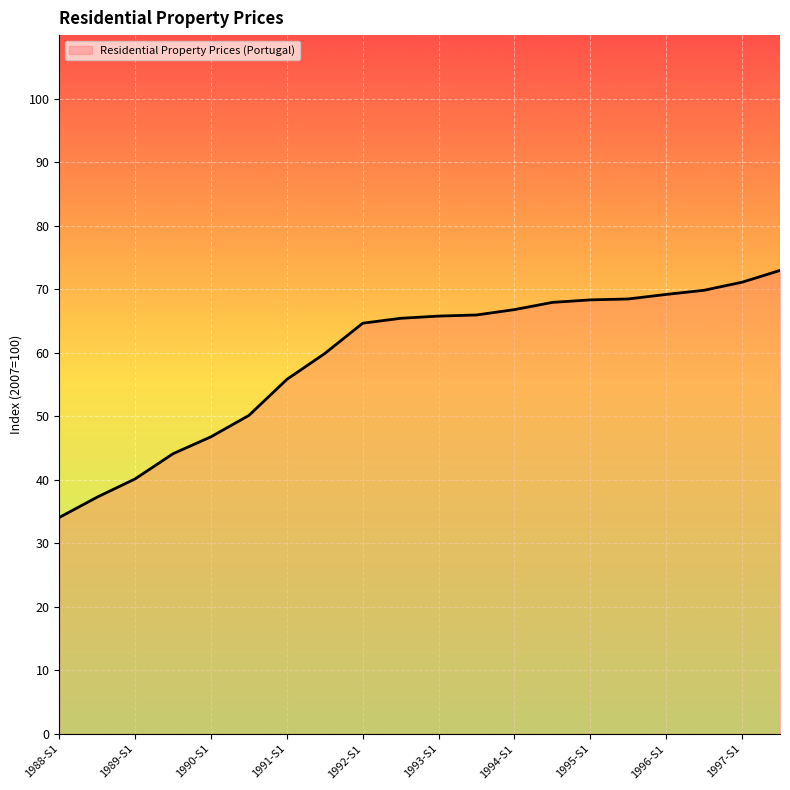

What is the maximum value shown in the chart?

73.0